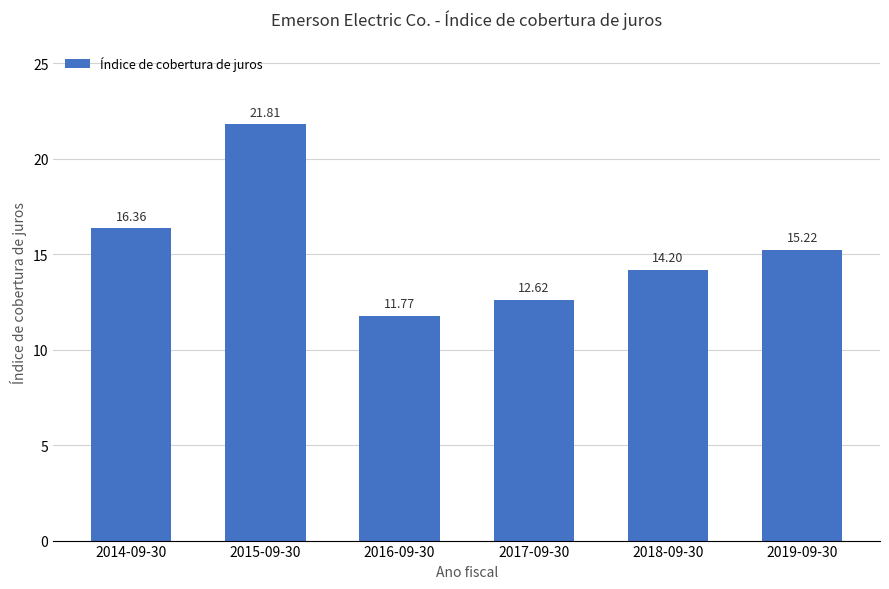

What is the minimum value shown in the chart?

11.8